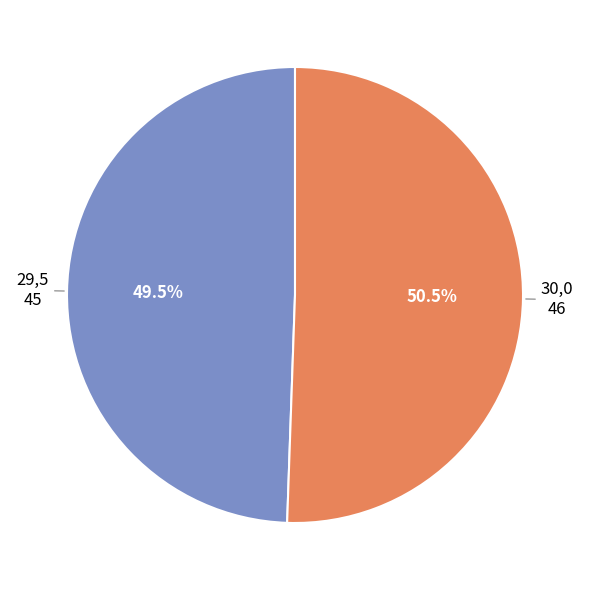

Rank the categories by value from highest to lowest.

30,0, 29,5